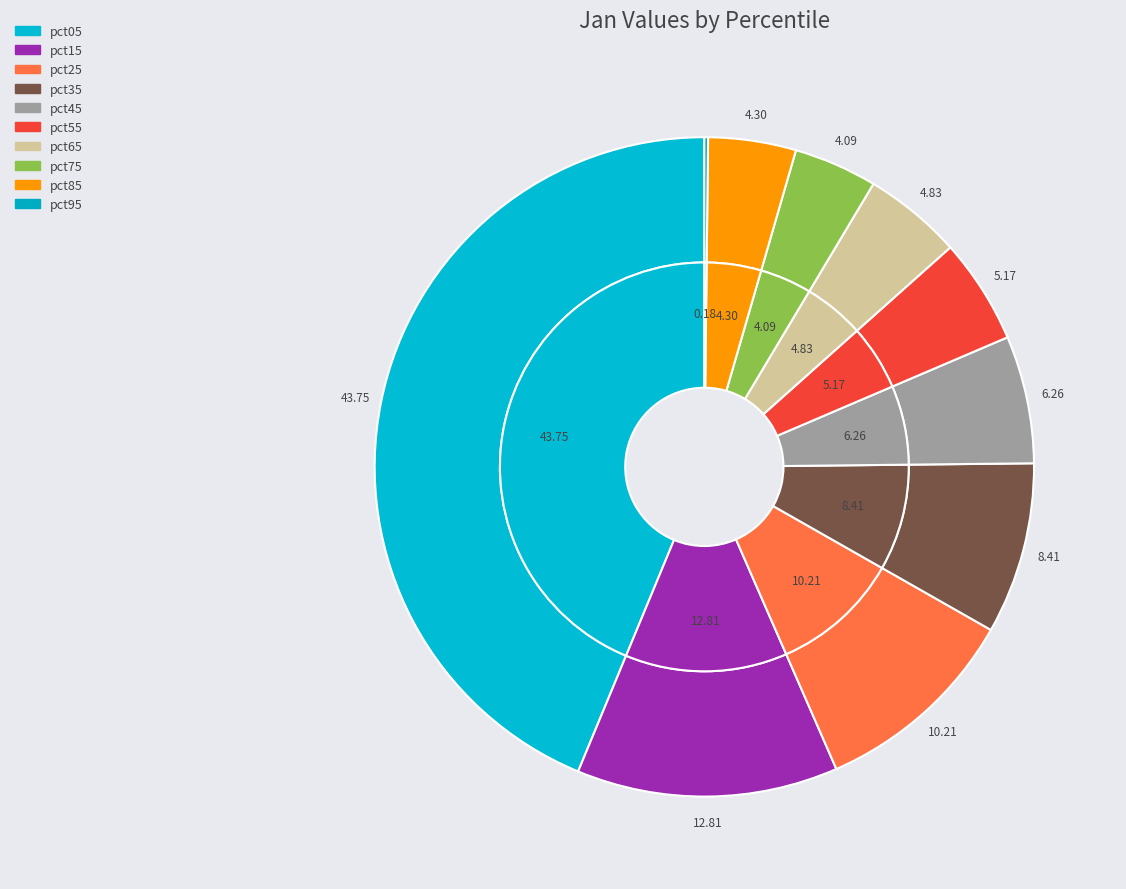

To the nearest percent, what is the average slice percentage?

10%